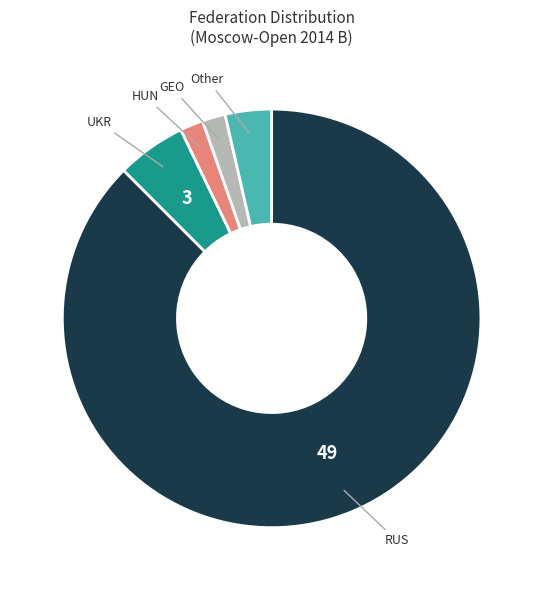

Does any single category account for the majority?

Yes